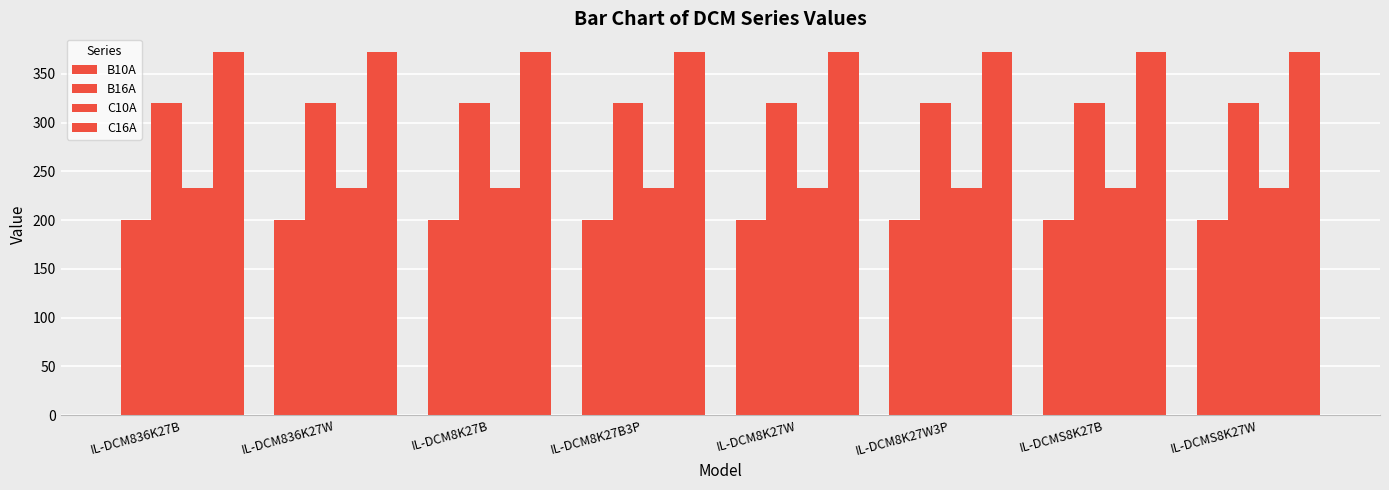

How many distinct data groups are displayed?

4